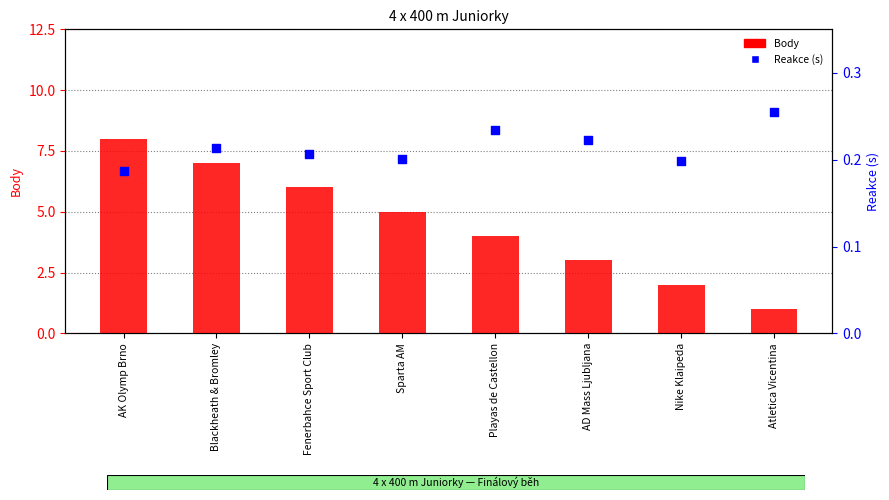

At how many categories does at least one series exceed 0?

8